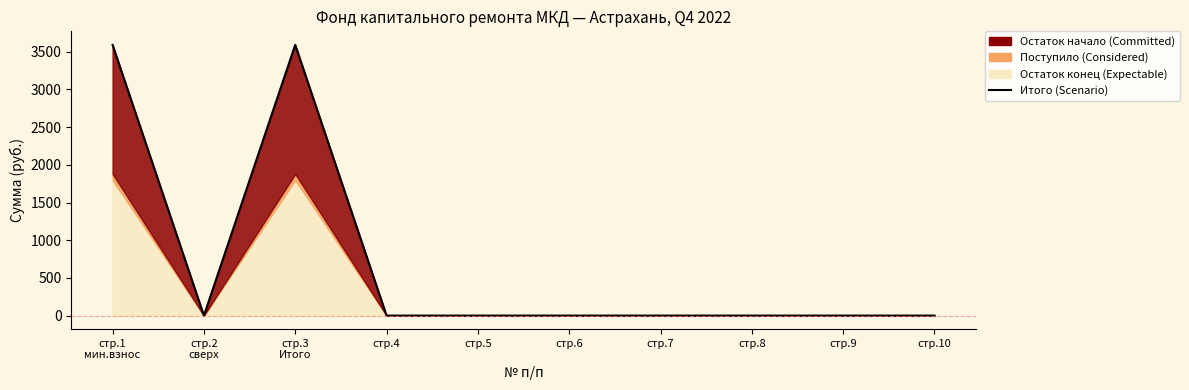

Does the chart display data point markers on the line(s)?

No